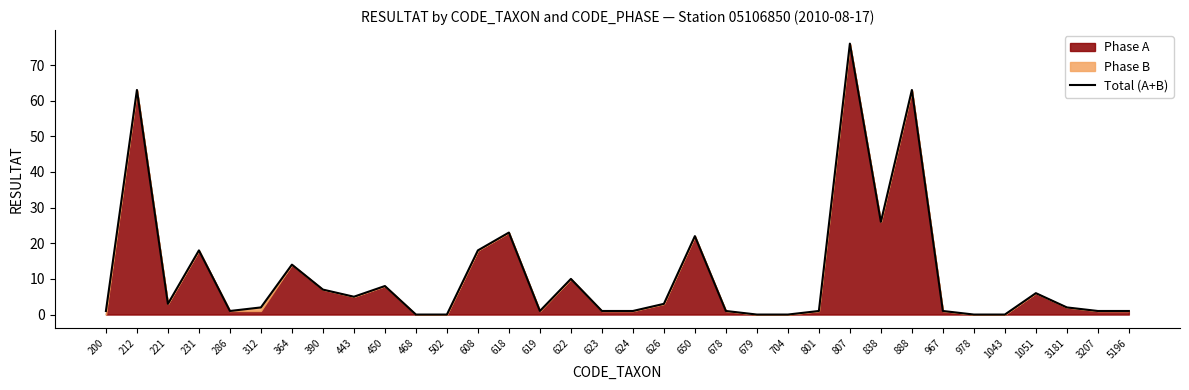

True or false: the data shows 5 at 364.

False